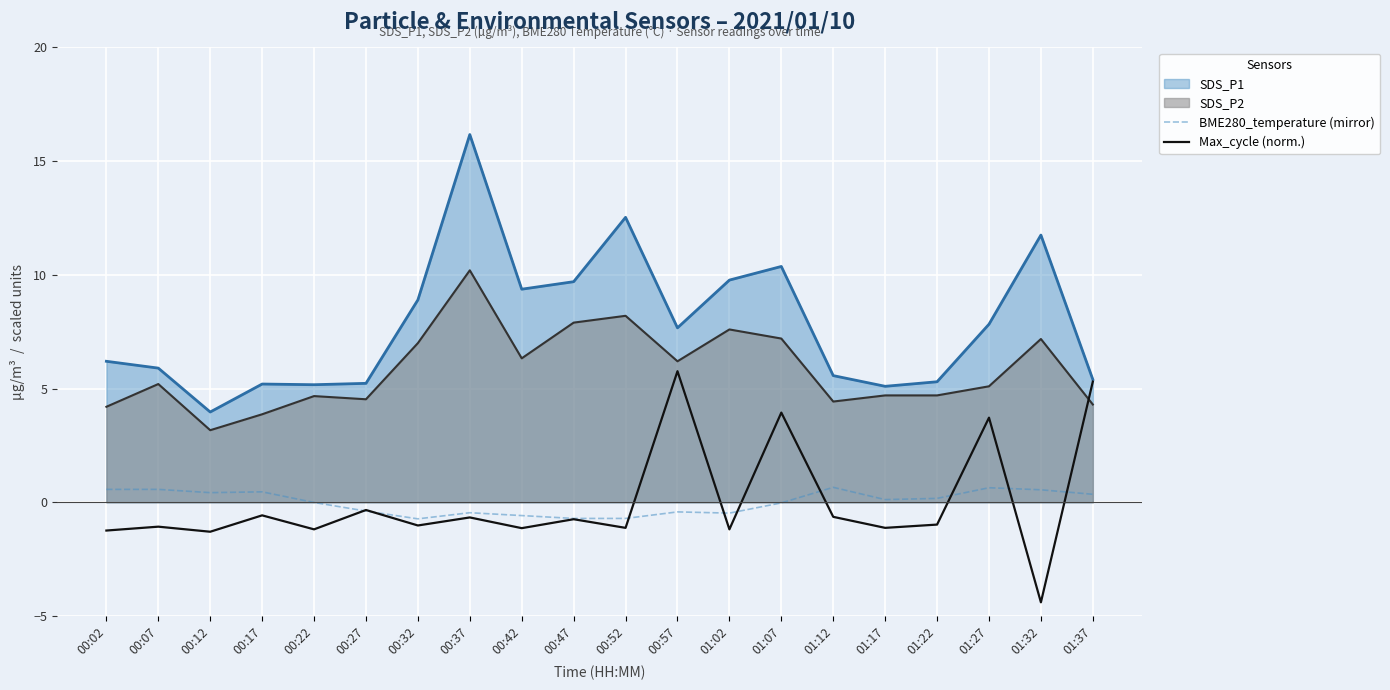

True or false: BME280_temperature (mirror) has more than 2 points higher than both neighbors.

True